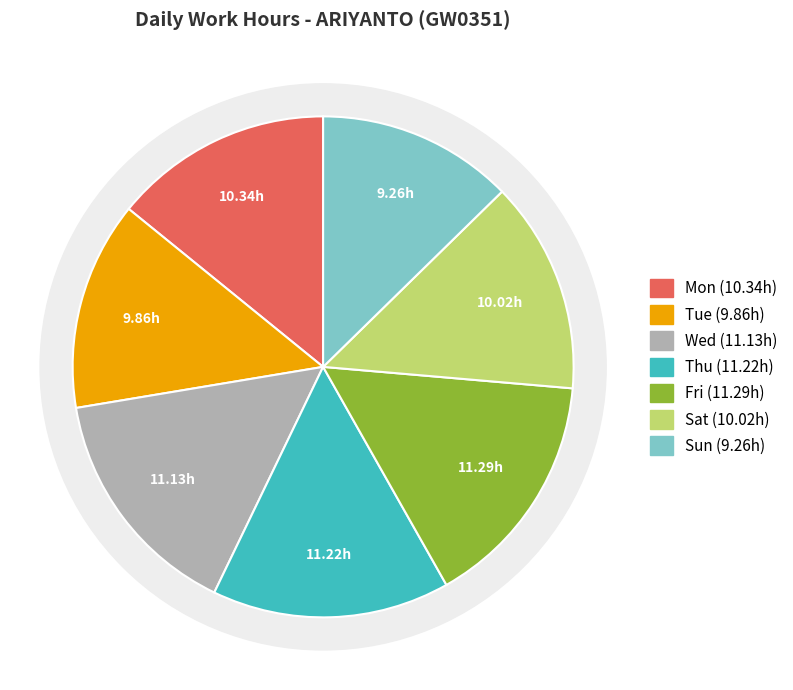

Rank the categories by value from highest to lowest.

Fri, Thu, Wed, Mon, Sat, Tue, Sun